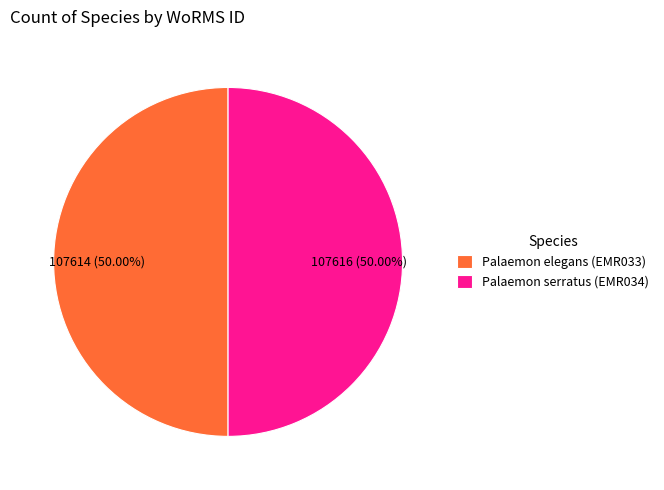

Approximately how many times larger is the value at Palaemon serratus (EMR034) compared to Palaemon elegans (EMR033)?

1.0